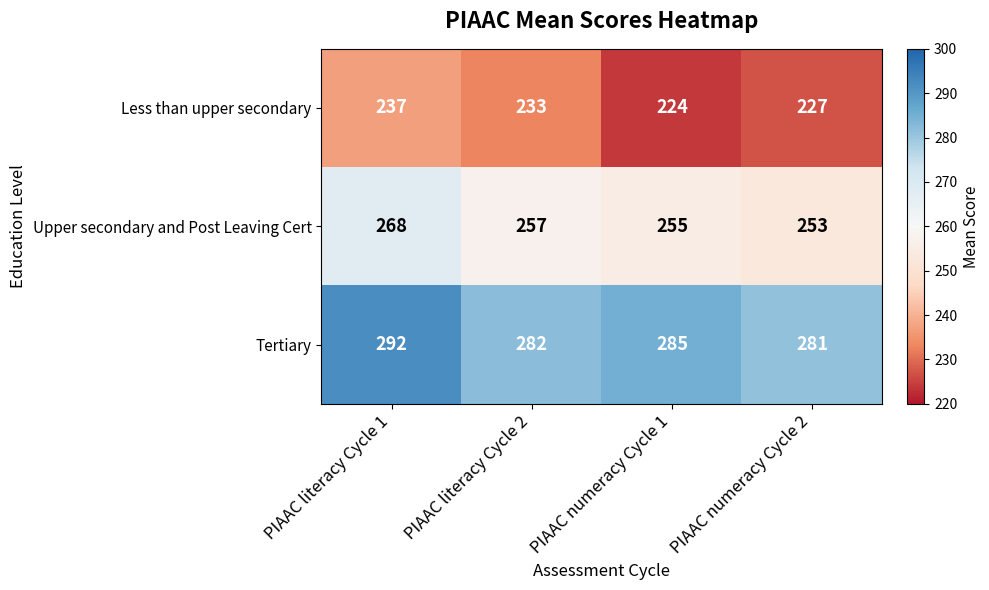

What is the smallest value displayed?

224